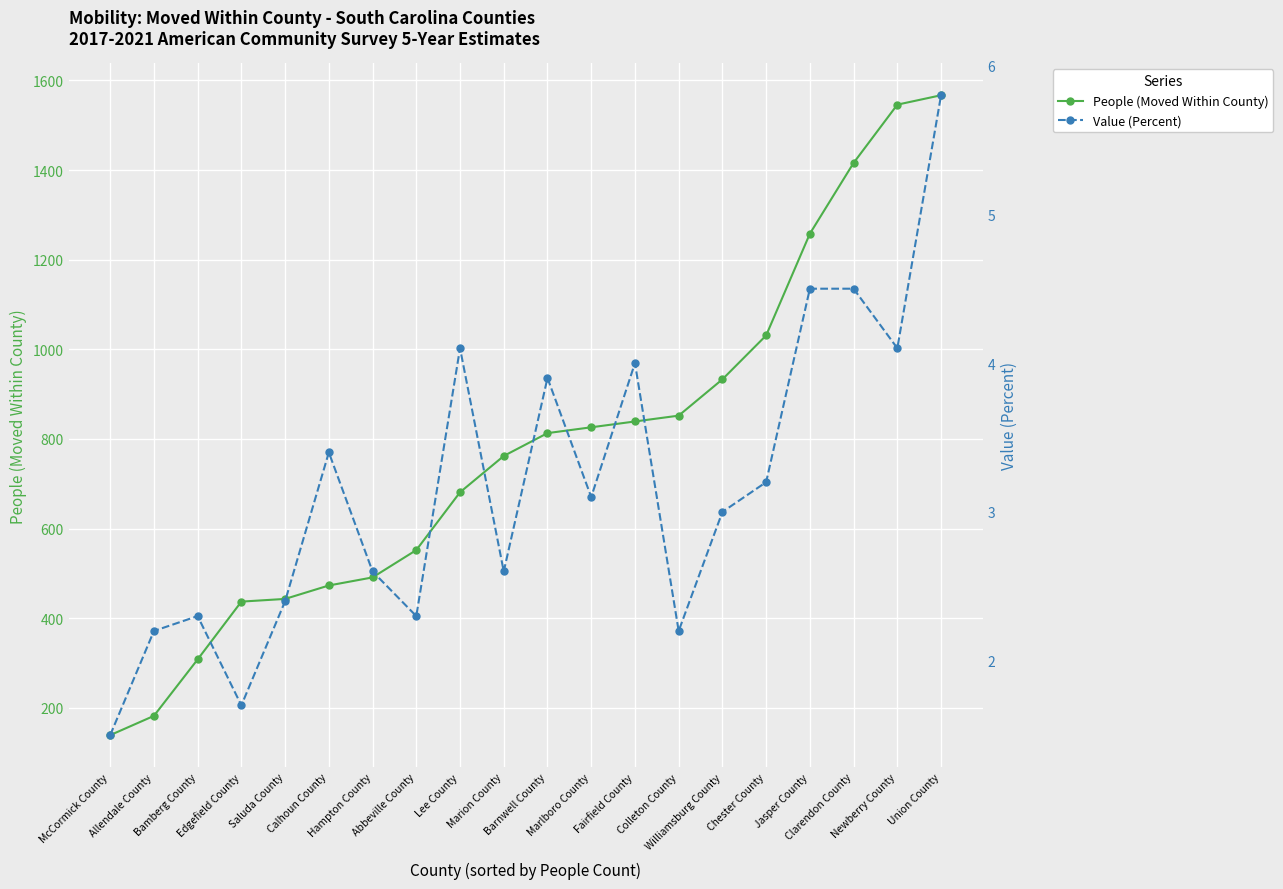

Which label corresponds to the largest value in the chart?

Union County